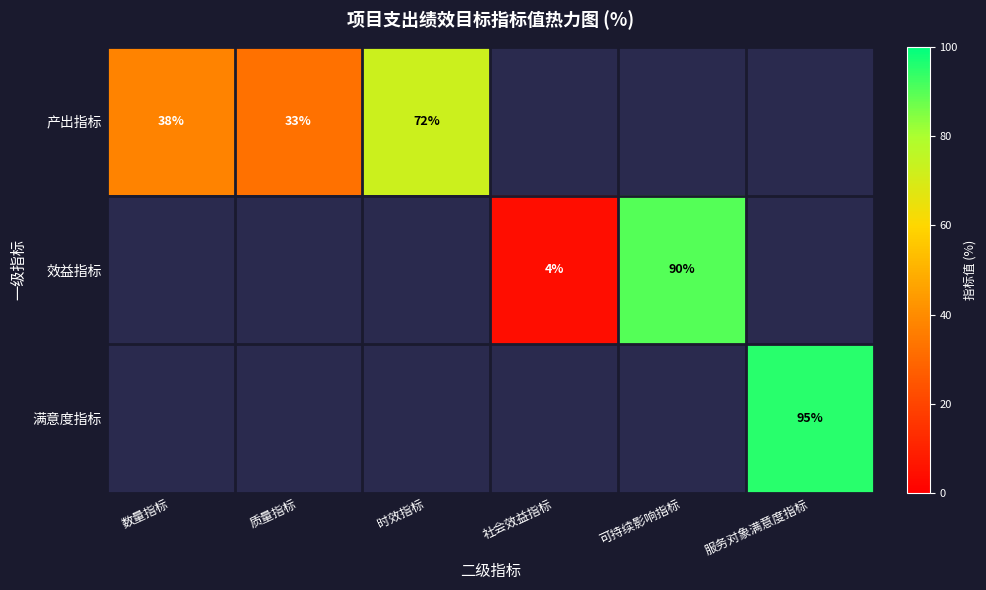

At 可持续影响指标, list the series in order from smallest to largest.

产出指标, 效益指标, 满意度指标